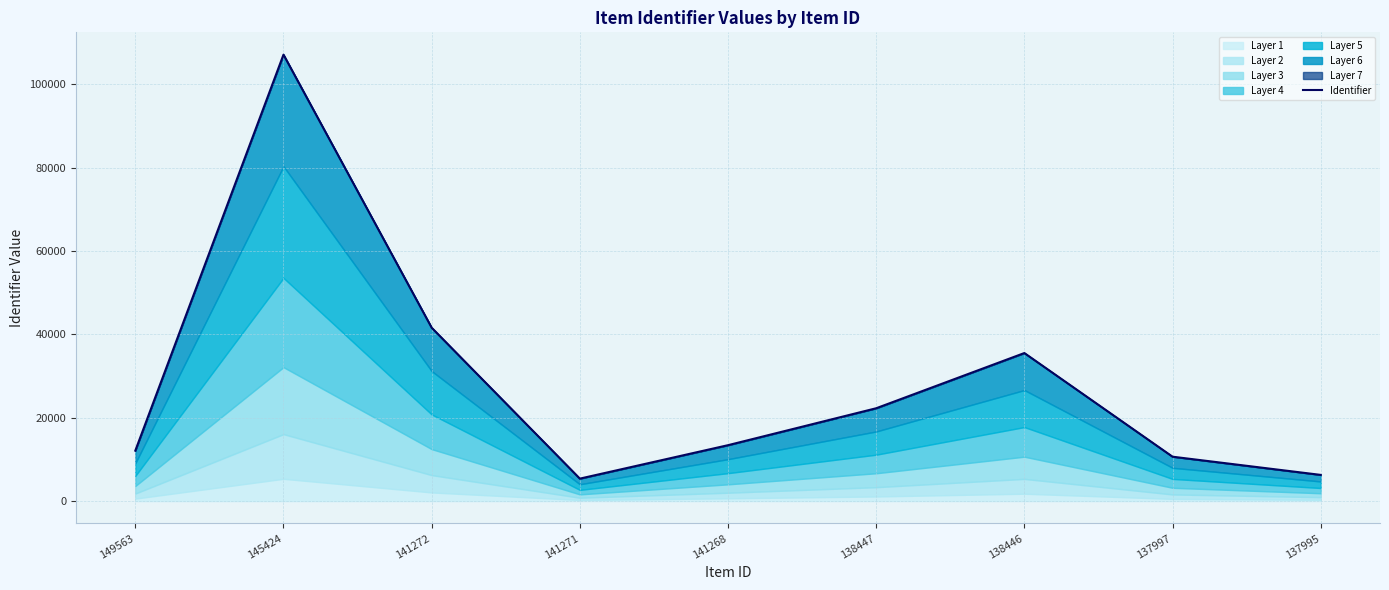

List the labels in order of value, largest first.

145424, 141272, 138446, 138447, 141268, 149563, 137997, 137995, 141271